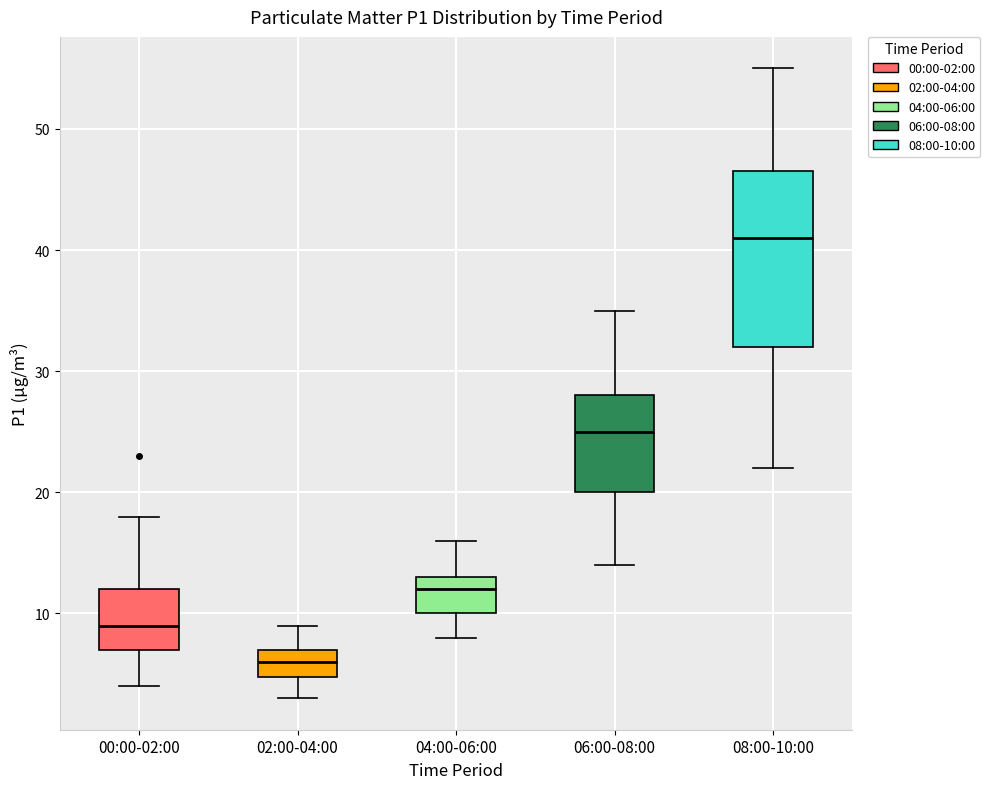

Which box's median line is the lowest?

02:00-04:00